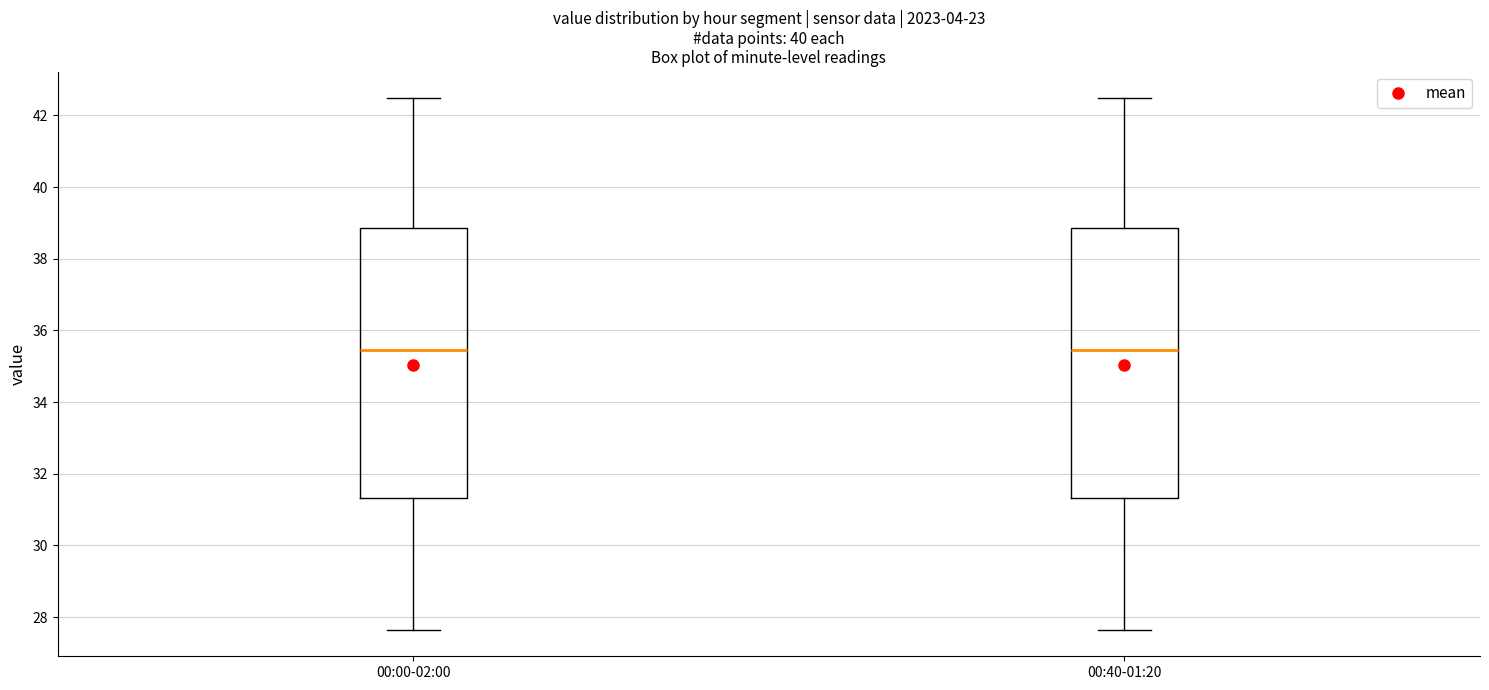

Reading left to right, transcribe this box plot: for each box, give where its median line is, the range the box spans, and where its two whiskers end, as read against the y-axis. The values are not printed on the chart, so give them approximately, as read against the axis.

00:00-02:00: median 35.4, box 31.4 to 38.8, whiskers 27.6 to 42.4
00:40-01:20: median 35.4, box 31.4 to 38.8, whiskers 27.6 to 42.4